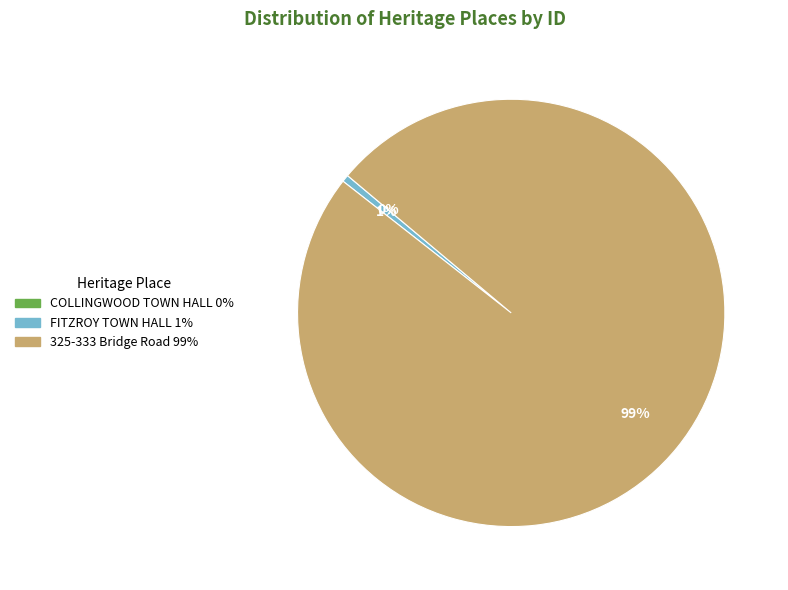

Which has a higher value, 325-333 Bridge Road 99% or FITZROY TOWN HALL 1%?

325-333 Bridge Road 99%